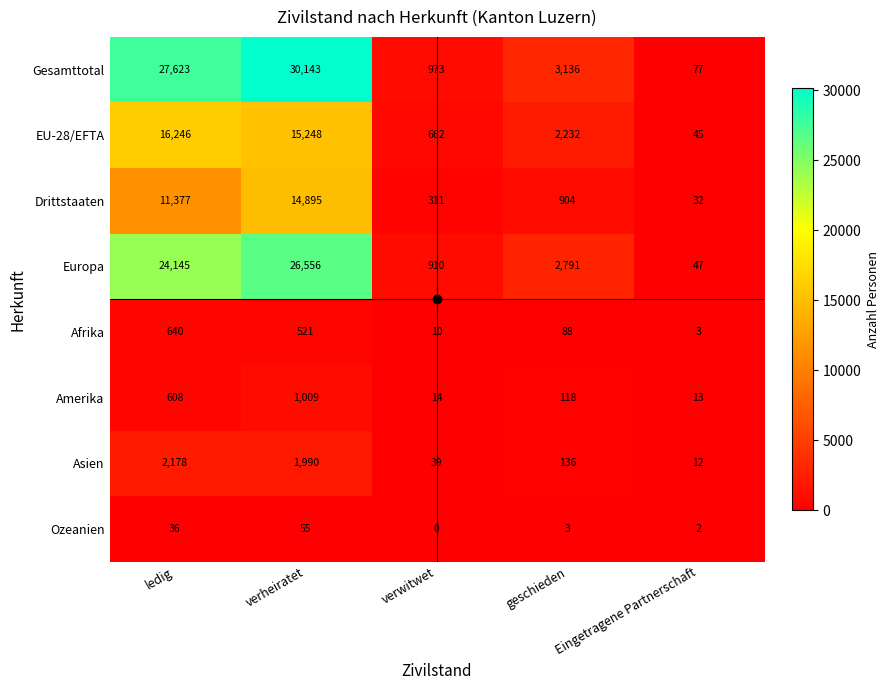

How many data points in Afrika are less than 88?

2